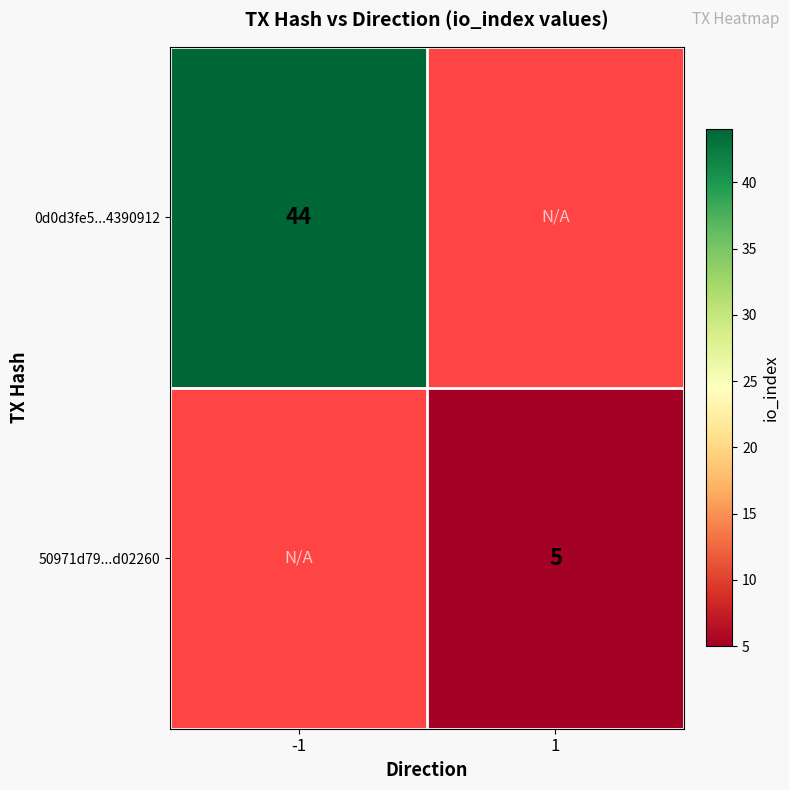

True or false: 0d0d3fe5...4390912 has a value of 21 at -1.

False